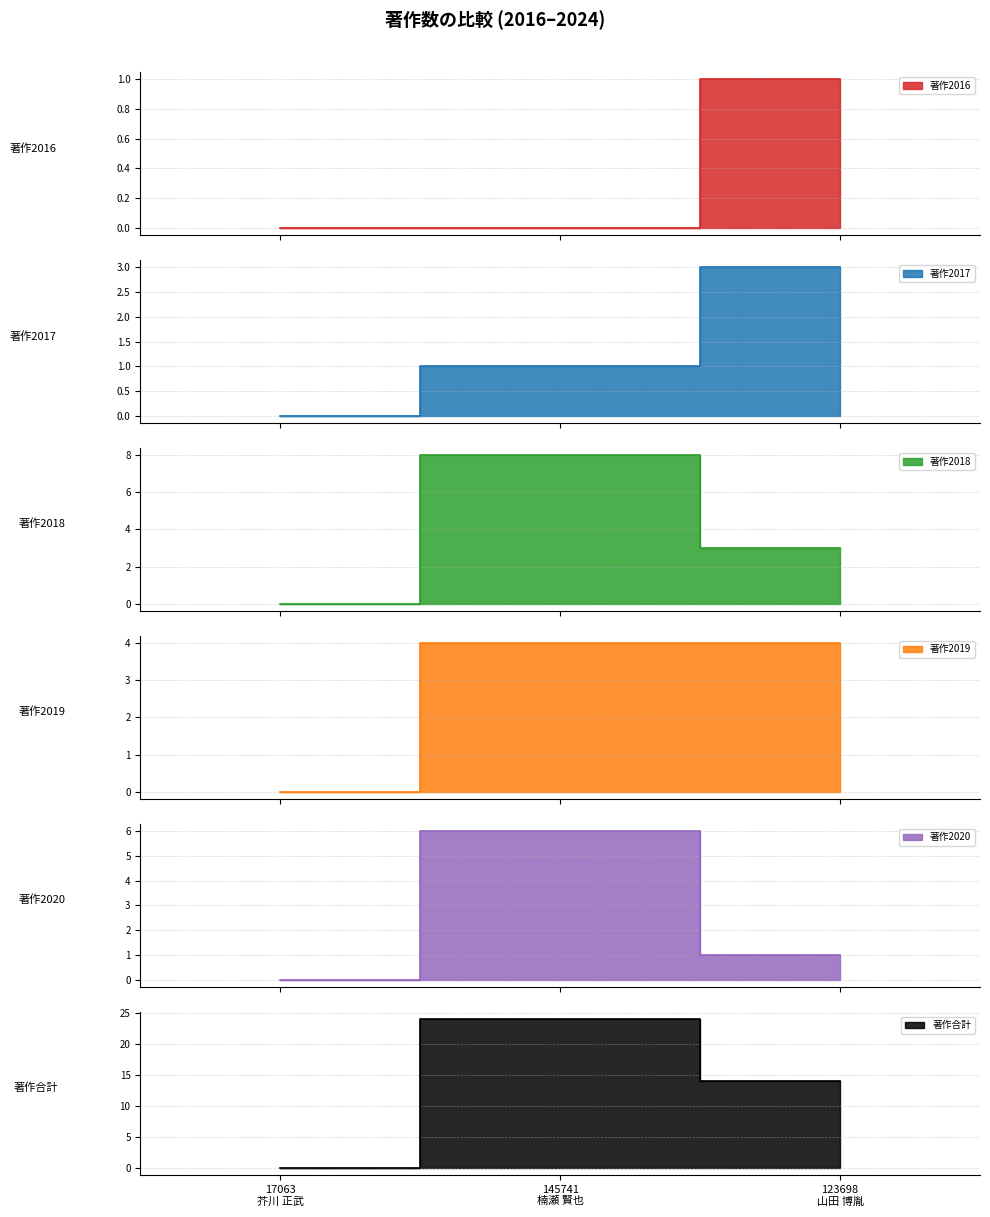

Which series changed the most between 17063
芥川 正武 and 123698
山田 博胤?

著作合計